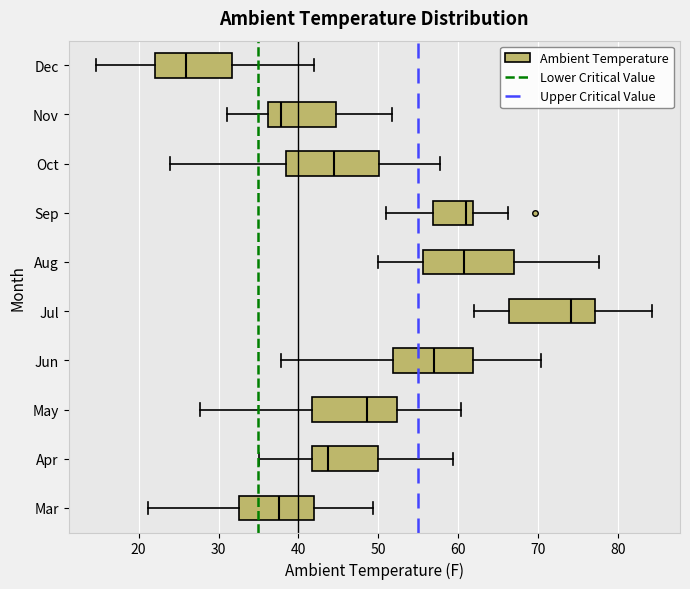

Reading bottom to top, read every box against the x-axis: the position of its median line, the range the box covers, and the ends of its whiskers. The values are not printed on the chart, so give them approximately, as read against the axis.

Mar: median 38, box 33 to 42, whiskers 21 to 49
Apr: median 44, box 42 to 50, whiskers 35 to 59
May: median 49, box 42 to 52, whiskers 28 to 60
Jun: median 57, box 52 to 62, whiskers 38 to 70
Jul: median 74, box 66 to 77, whiskers 62 to 84
Aug: median 61, box 56 to 67, whiskers 50 to 78
Sep: median 61, box 57 to 62, whiskers 51 to 66
Oct: median 44, box 38 to 50, whiskers 24 to 58
Nov: median 38, box 36 to 45, whiskers 31 to 52
Dec: median 26, box 22 to 32, whiskers 15 to 42